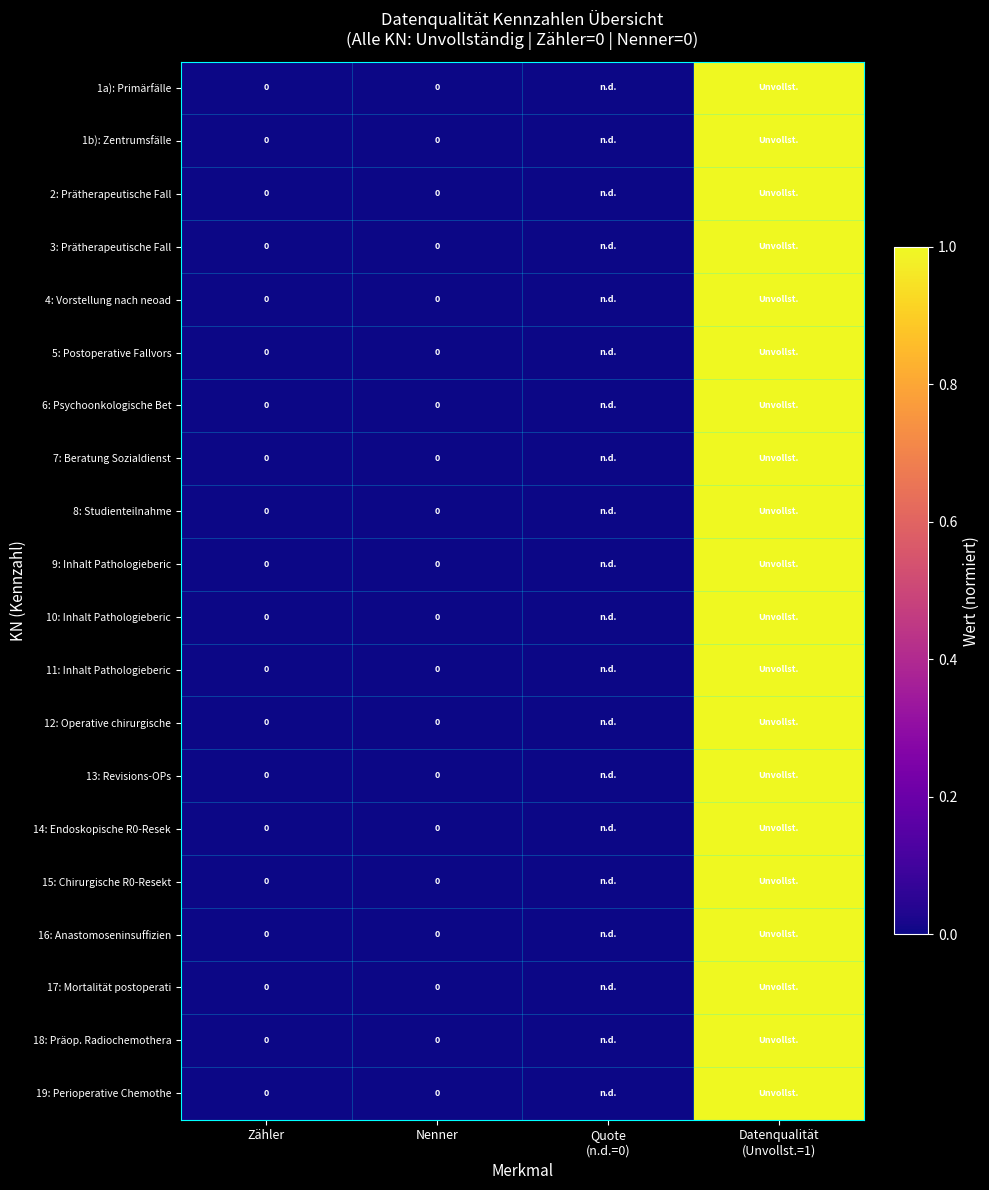

At which label does 13: Revisions-OPs reach its minimum?

Zähler